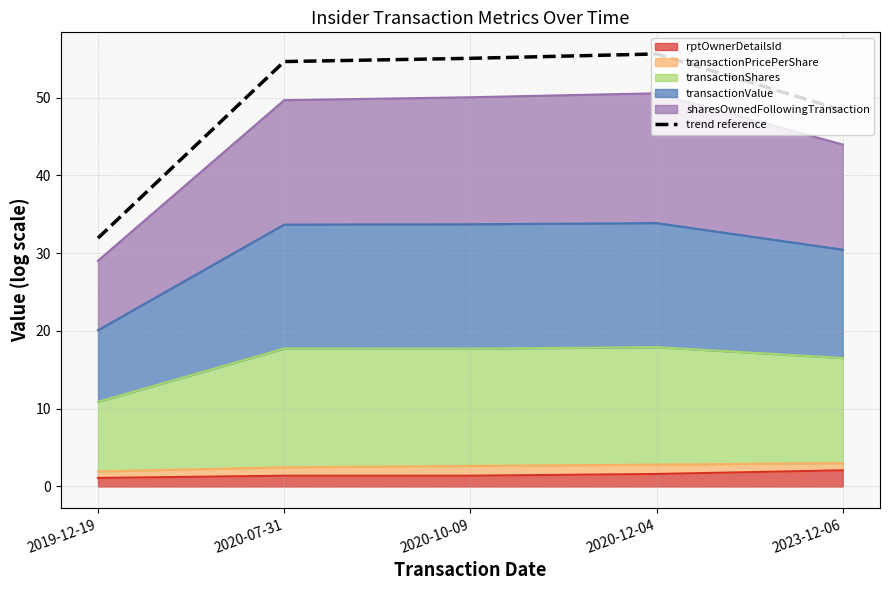

What position from the right is 2020-12-04?

2